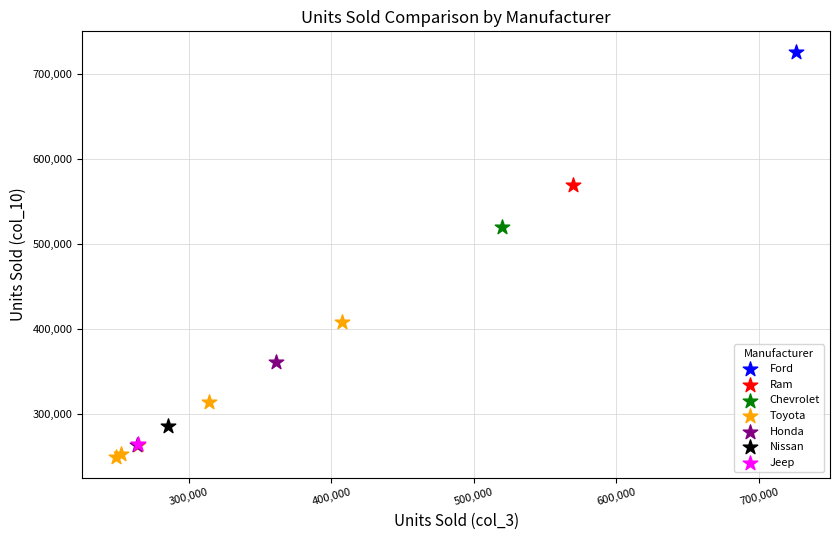

Which series contains the highest Y value?

Ford